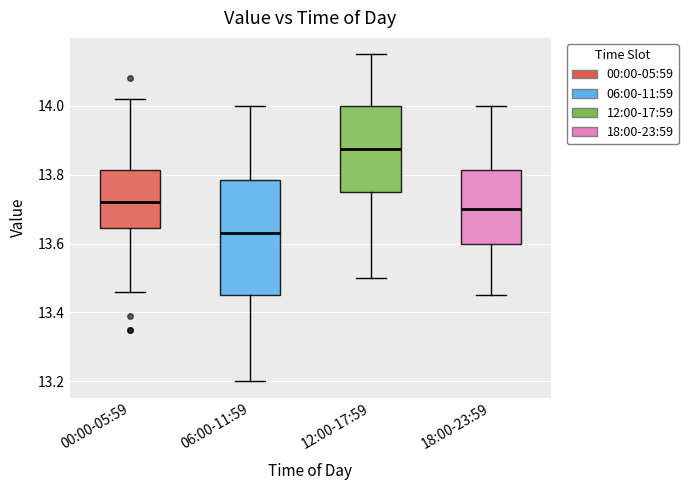

Where is the lower edge of the box for 12:00-17:59 on the y-axis? The values are not printed on the chart, so give them approximately, as read against the axis.

13.76